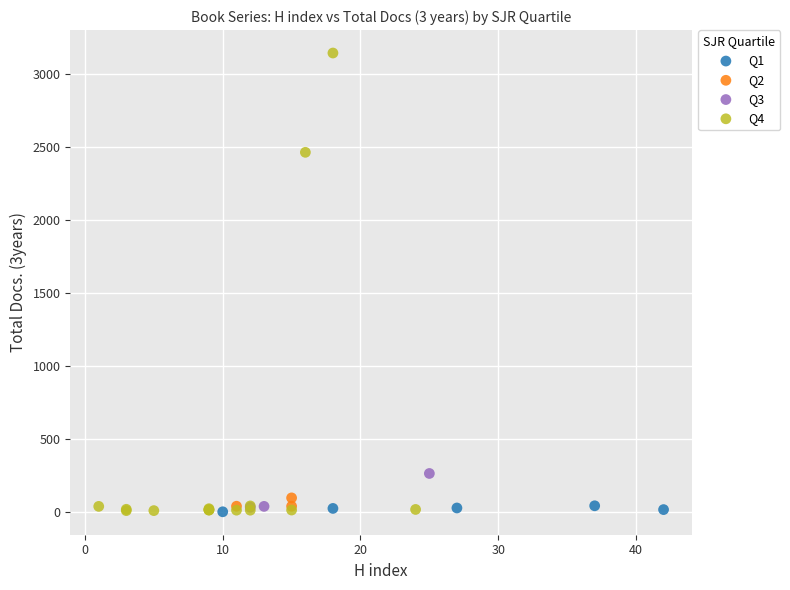

Which series has the widest spread of Y values?

Q4